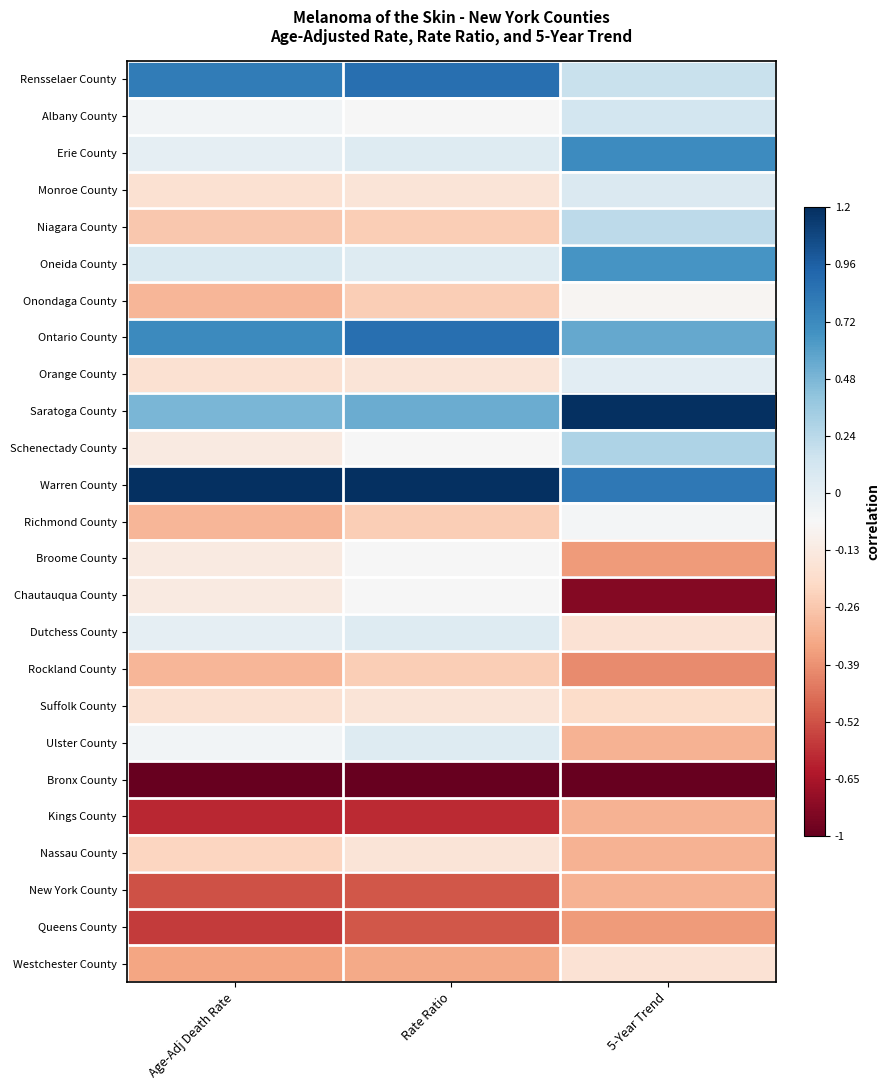

Reading left to right, what are all the values shown in this chart?

Rensselaer County: Age-Adj Death Rate=0.7	Rate Ratio=0.8	5-Year Trend=0.2
Albany County: Age-Adj Death Rate=0.0	Rate Ratio=0.0	5-Year Trend=0.2
Erie County: Age-Adj Death Rate=0.1	Rate Ratio=0.1	5-Year Trend=0.6
Monroe County: Age-Adj Death Rate=-0.2	Rate Ratio=-0.1	5-Year Trend=0.1
Niagara County: Age-Adj Death Rate=-0.3	Rate Ratio=-0.2	5-Year Trend=0.3
Oneida County: Age-Adj Death Rate=0.2	Rate Ratio=0.1	5-Year Trend=0.6
Onondaga County: Age-Adj Death Rate=-0.3	Rate Ratio=-0.2	5-Year Trend=-0.0
Ontario County: Age-Adj Death Rate=0.6	Rate Ratio=0.8	5-Year Trend=0.5
Orange County: Age-Adj Death Rate=-0.2	Rate Ratio=-0.1	5-Year Trend=0.1
Saratoga County: Age-Adj Death Rate=0.5	Rate Ratio=0.5	5-Year Trend=1.0
Schenectady County: Age-Adj Death Rate=-0.1	Rate Ratio=0.0	5-Year Trend=0.3
Warren County: Age-Adj Death Rate=1.0	Rate Ratio=1.0	5-Year Trend=0.7
Richmond County: Age-Adj Death Rate=-0.3	Rate Ratio=-0.2	5-Year Trend=0.0
Broome County: Age-Adj Death Rate=-0.1	Rate Ratio=0.0	5-Year Trend=-0.4
Chautauqua County: Age-Adj Death Rate=-0.1	Rate Ratio=0.0	5-Year Trend=-0.9
Dutchess County: Age-Adj Death Rate=0.1	Rate Ratio=0.1	5-Year Trend=-0.1
Rockland County: Age-Adj Death Rate=-0.3	Rate Ratio=-0.2	5-Year Trend=-0.5
Suffolk County: Age-Adj Death Rate=-0.2	Rate Ratio=-0.1	5-Year Trend=-0.2
Ulster County: Age-Adj Death Rate=0.0	Rate Ratio=0.1	5-Year Trend=-0.3
Bronx County: Age-Adj Death Rate=-1.0	Rate Ratio=-1.0	5-Year Trend=-1.0
Kings County: Age-Adj Death Rate=-0.8	Rate Ratio=-0.8	5-Year Trend=-0.3
Nassau County: Age-Adj Death Rate=-0.2	Rate Ratio=-0.1	5-Year Trend=-0.3
New York County: Age-Adj Death Rate=-0.6	Rate Ratio=-0.6	5-Year Trend=-0.3
Queens County: Age-Adj Death Rate=-0.7	Rate Ratio=-0.6	5-Year Trend=-0.4
Westchester County: Age-Adj Death Rate=-0.4	Rate Ratio=-0.4	5-Year Trend=-0.1